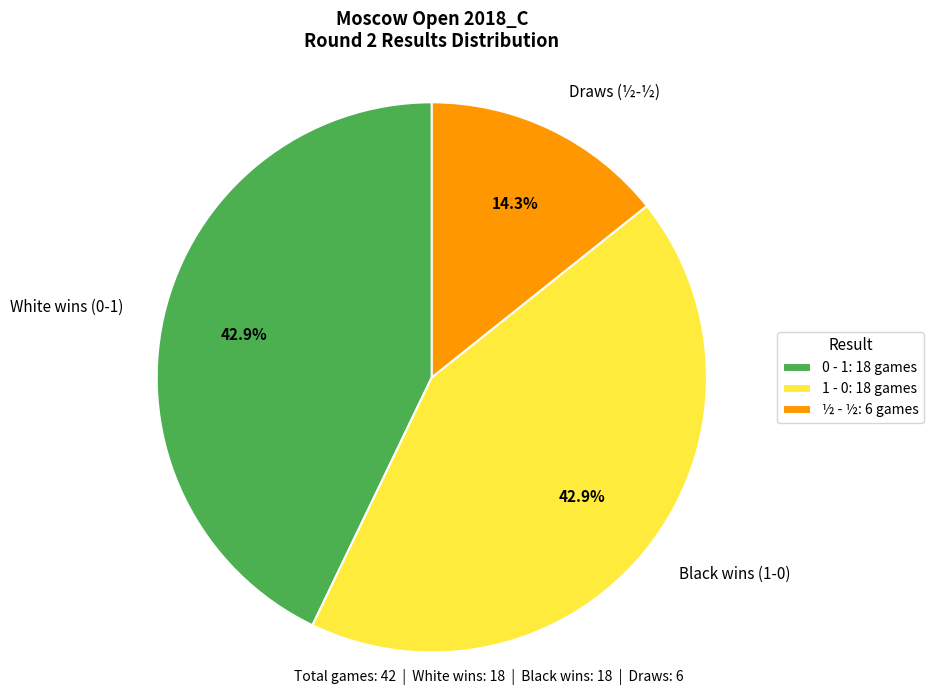

What portion of the pie excludes Black wins (1-0)?

57.1%